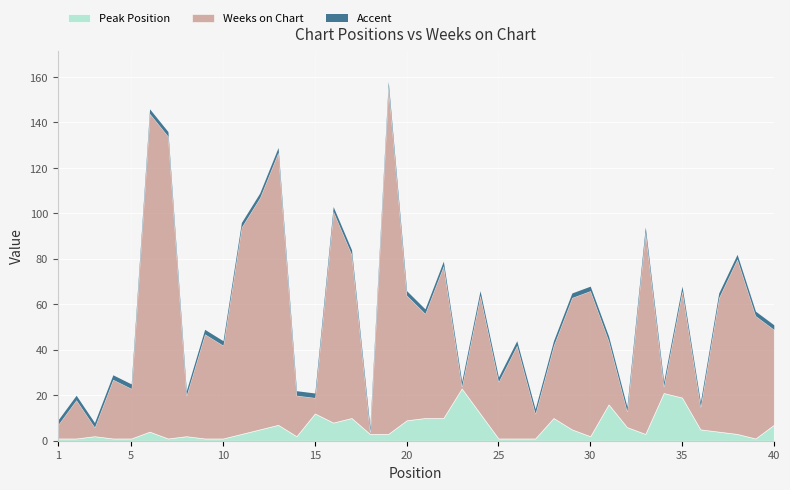

True or false: Peak Position has a value of 10 at 21.

True